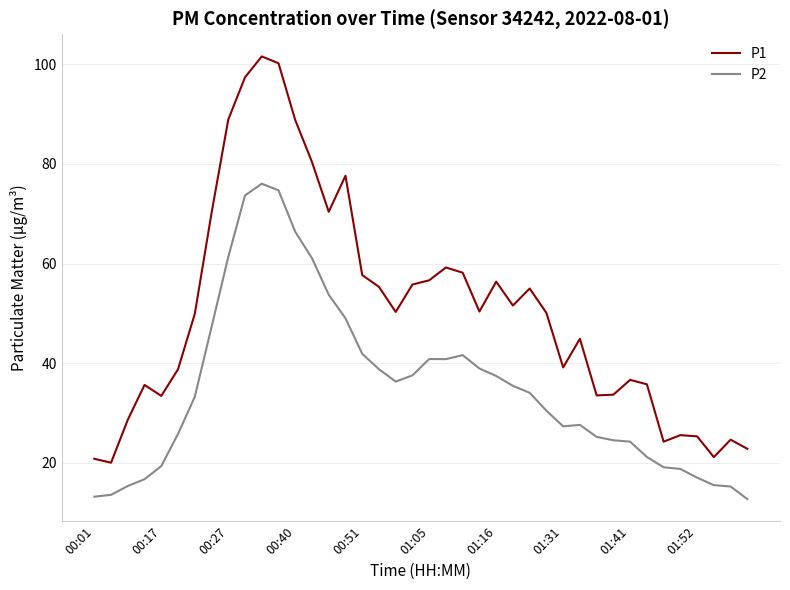

List the series in order of their overall mean, highest first.

P1, P2